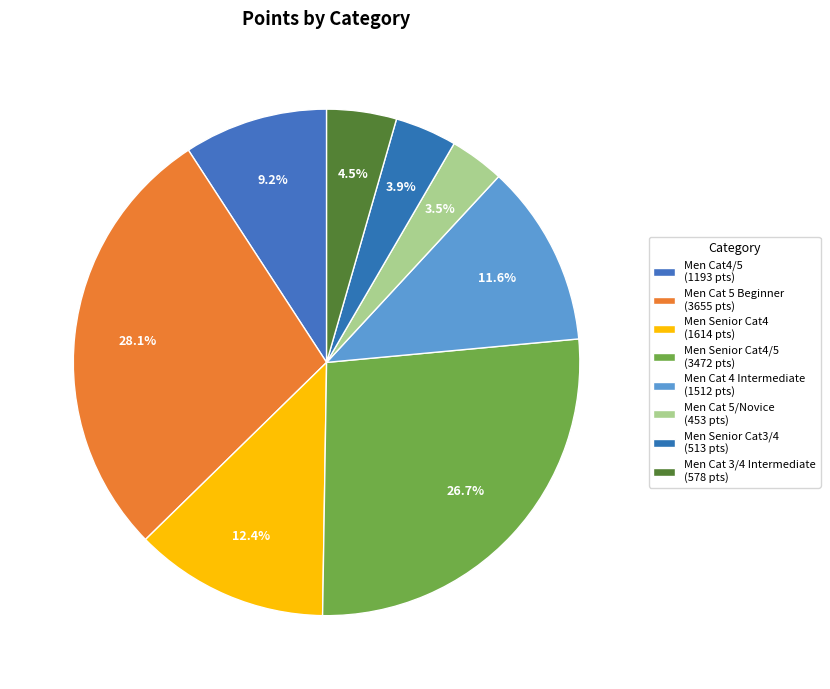

How many slices are in this pie chart?

8